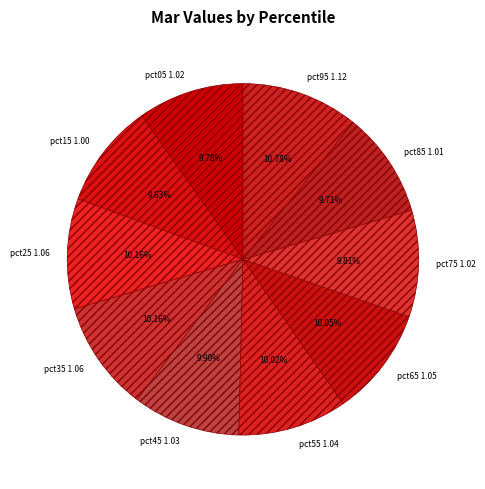

To the nearest percent, what is the difference between the largest and smallest slice percentages?

1%